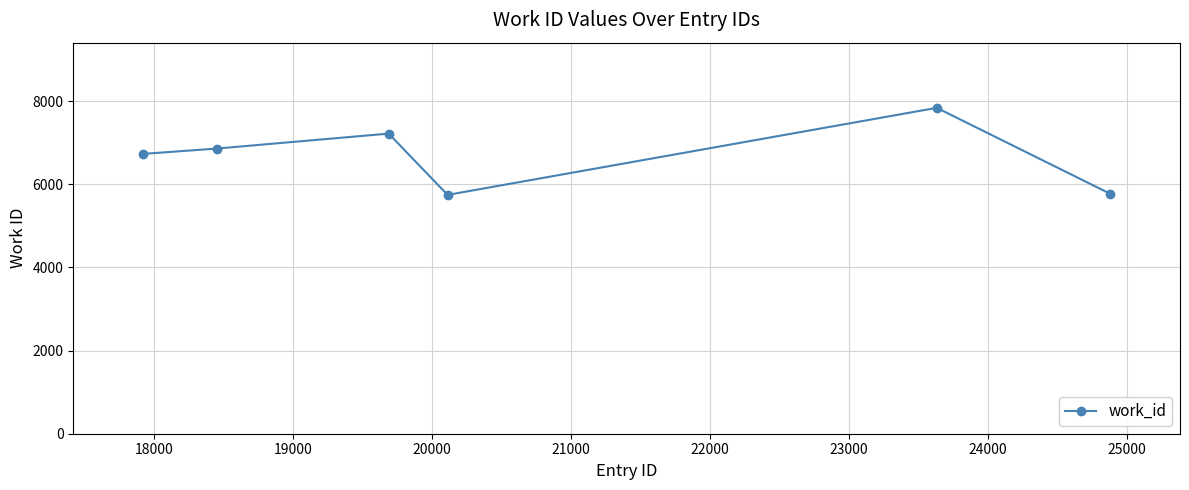

How many values are below 6859?

3